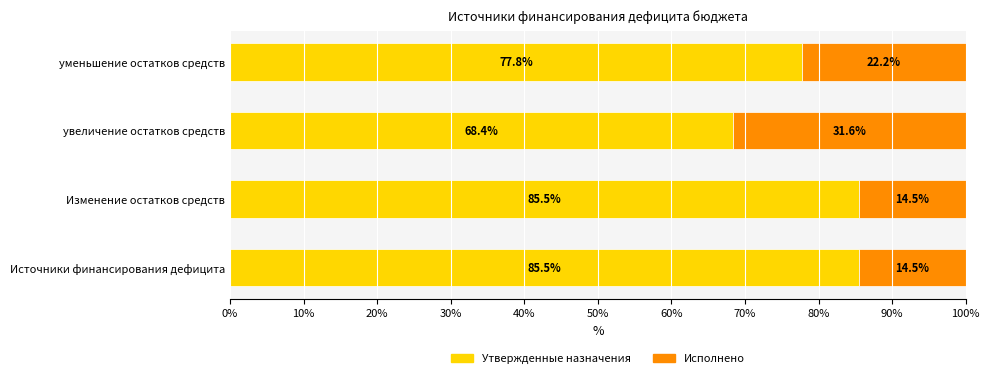

True or false: Утвержденные назначения has a value of 25.8 at Изменение остатков средств.

False